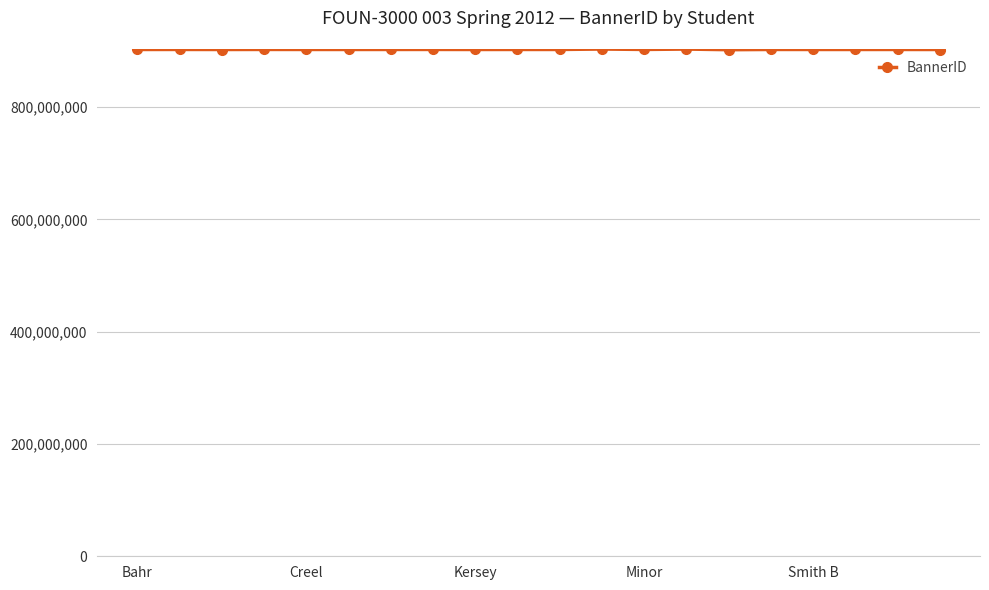

What is the difference between the second highest and second lowest values?

785400